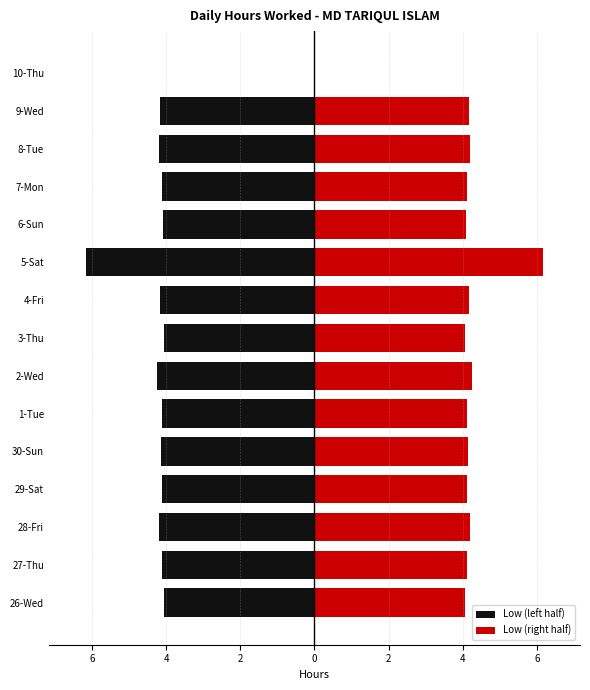

Which has a higher value, 29-Sat or 2-Wed?

29-Sat